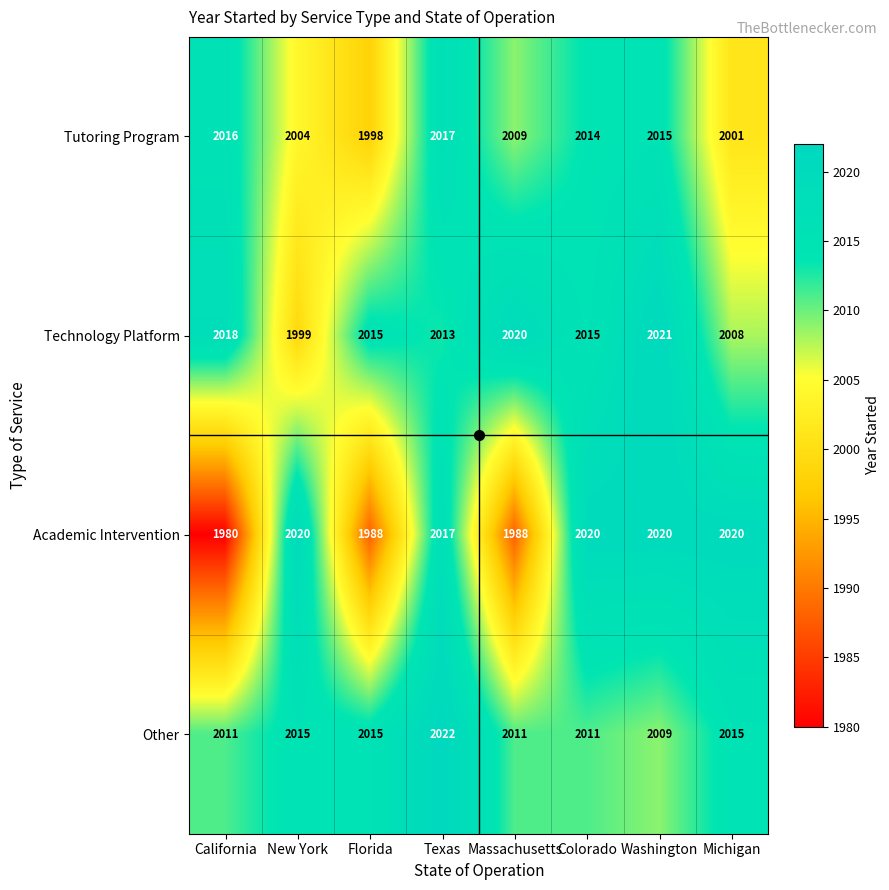

Is it true that Technology Platform equals 1311 at Michigan?

False